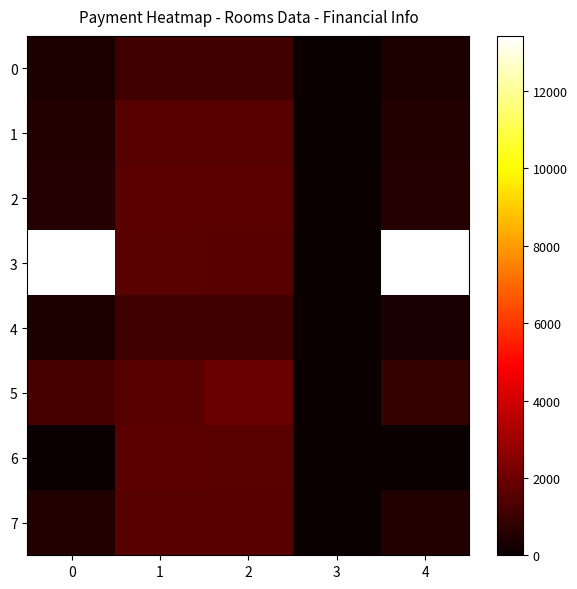

Which category has the highest value across all series?

4